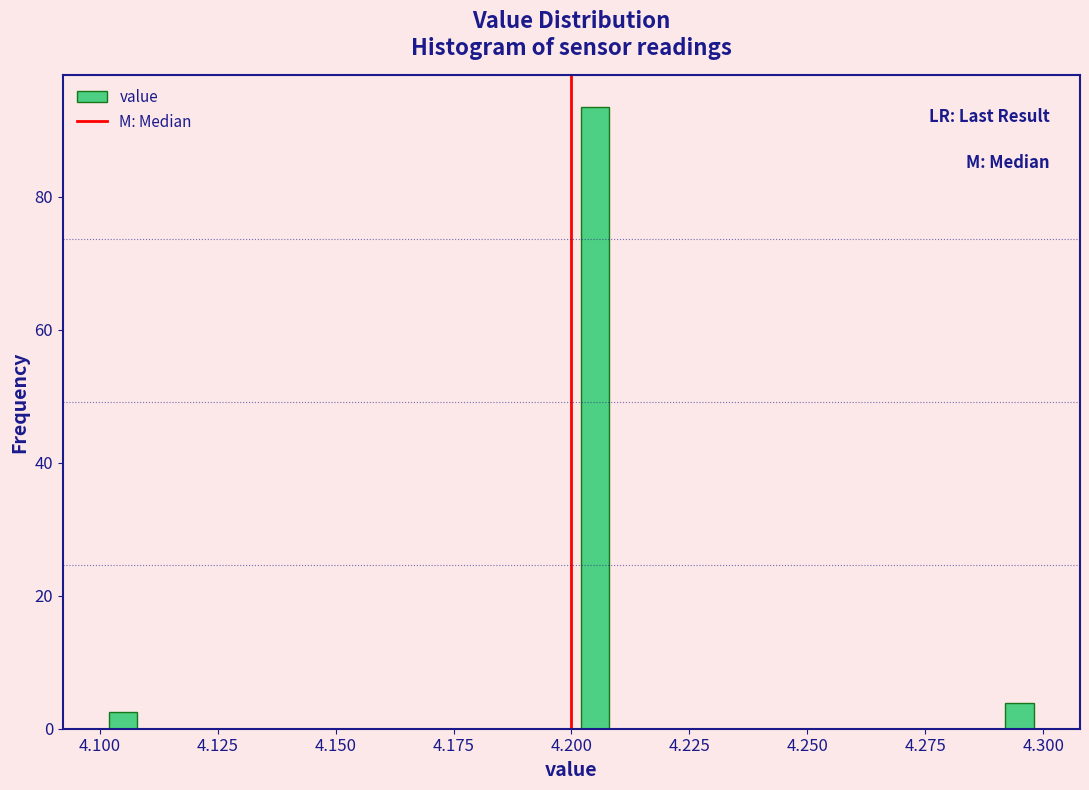

Around what value on the x-axis is the tallest bar? Give the approximate position of its centre, as read against the axis.

4.205